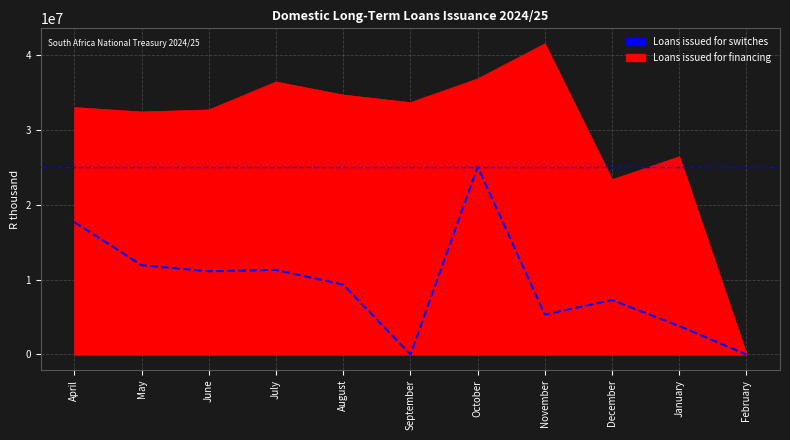

What is the label of the 2nd point from the right?

January